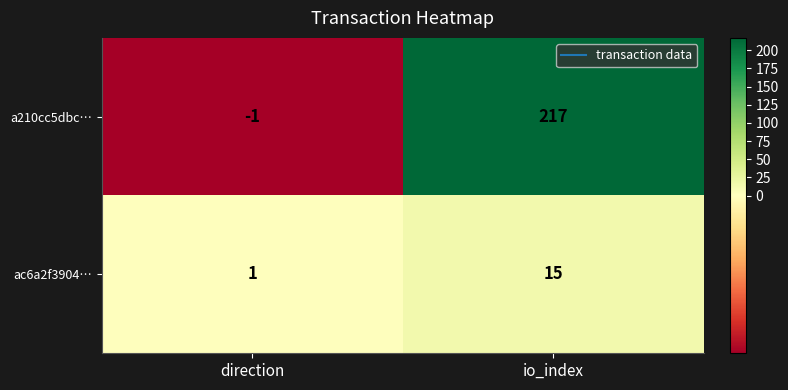

Reading left to right, what are all the values shown in this chart?

a210cc5dbc…: direction=-1	io_index=217
ac6a2f3904…: direction=1	io_index=15